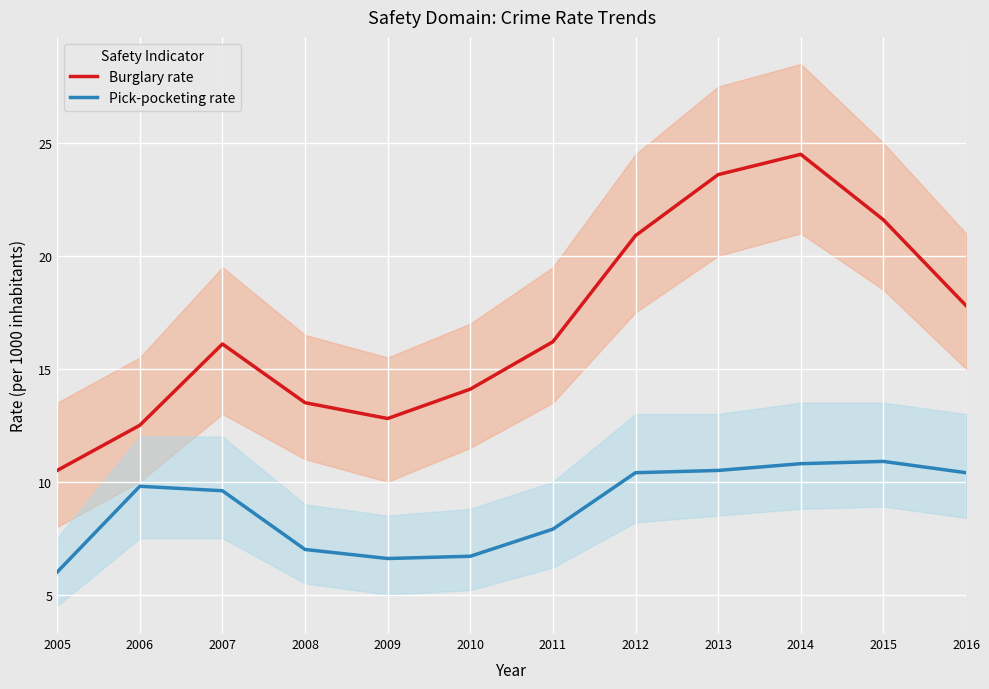

How many series are shown in this chart?

2